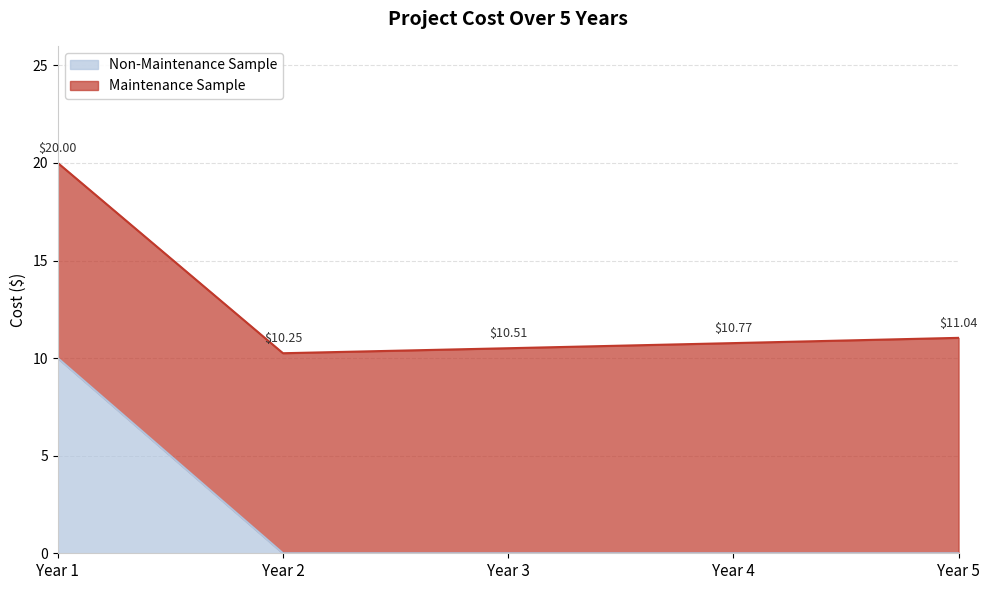

Where is the data nearest to the value 5?

Year 1